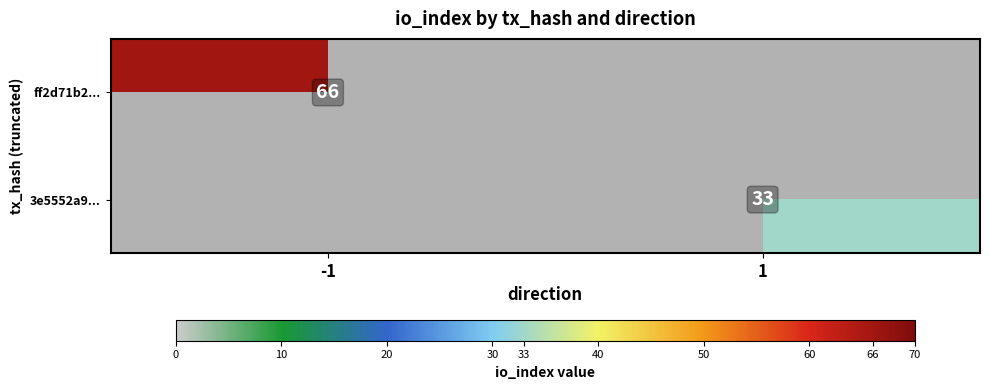

Is it true that 3e5552a9... equals 8 at 1?

False